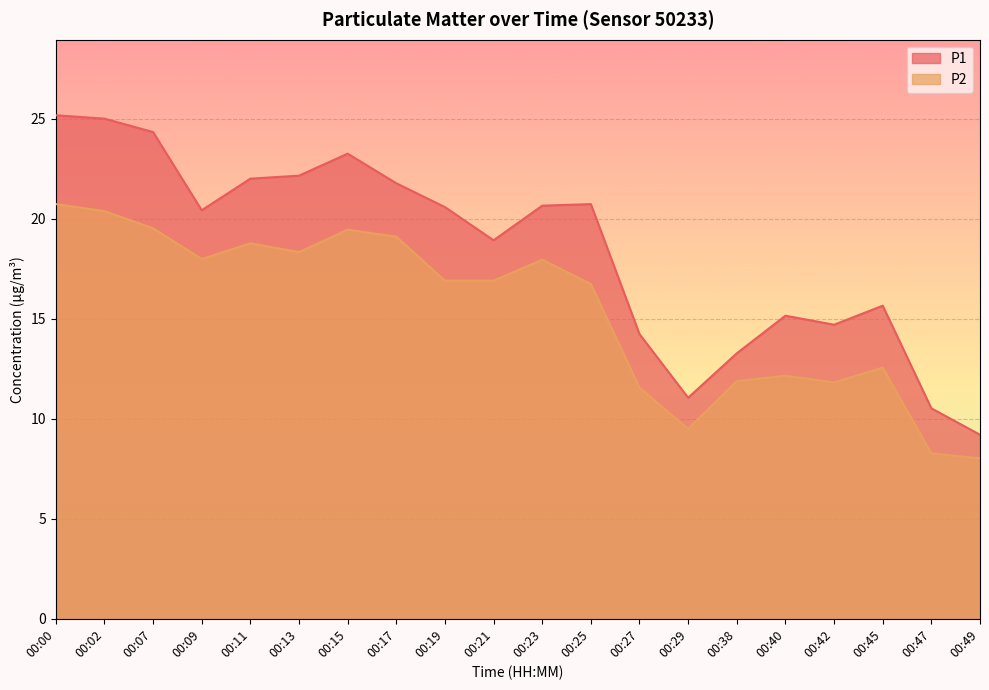

Is it true that P2 equals 16.9 at 00:21?

True